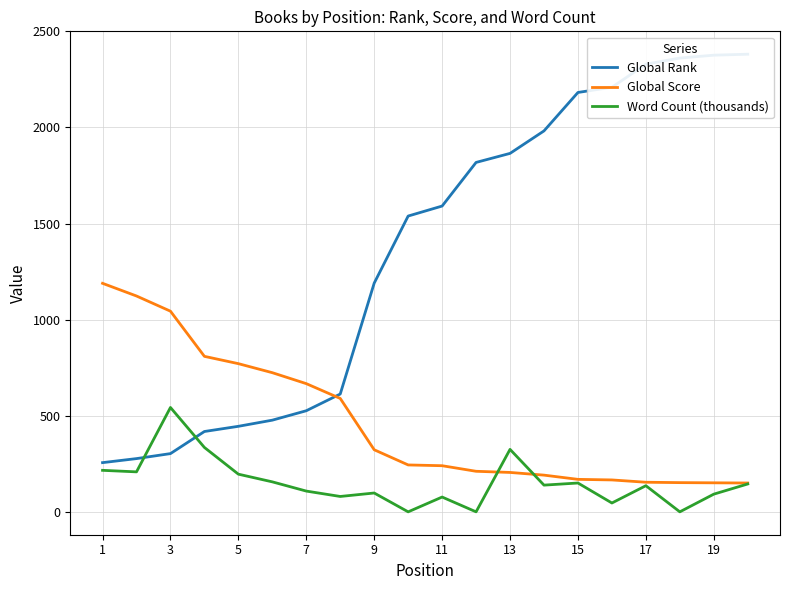

What is the lowest value of the Global Score series?

150